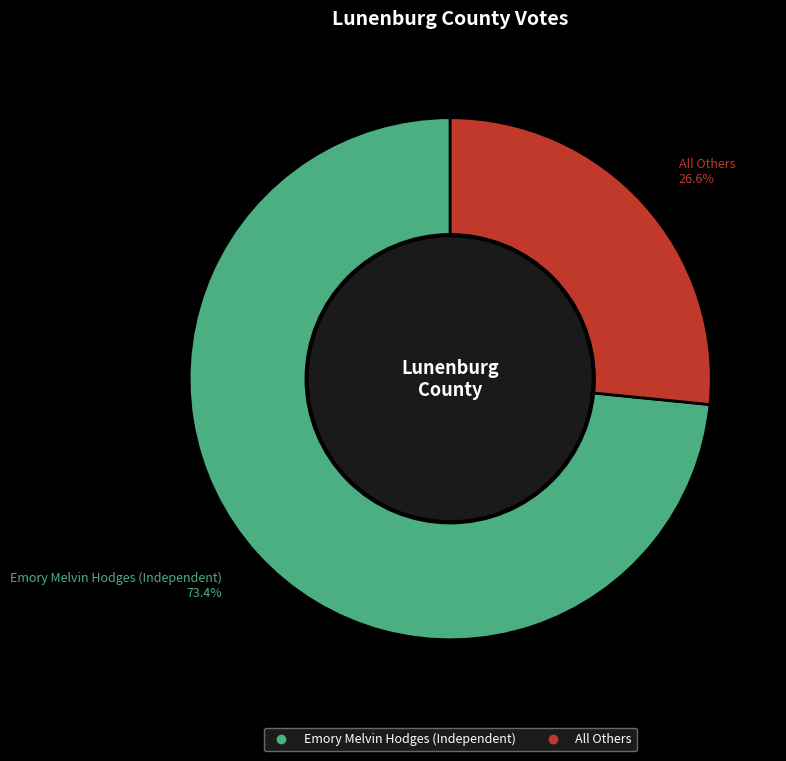

Is there any slice that represents more than half of the pie?

Yes